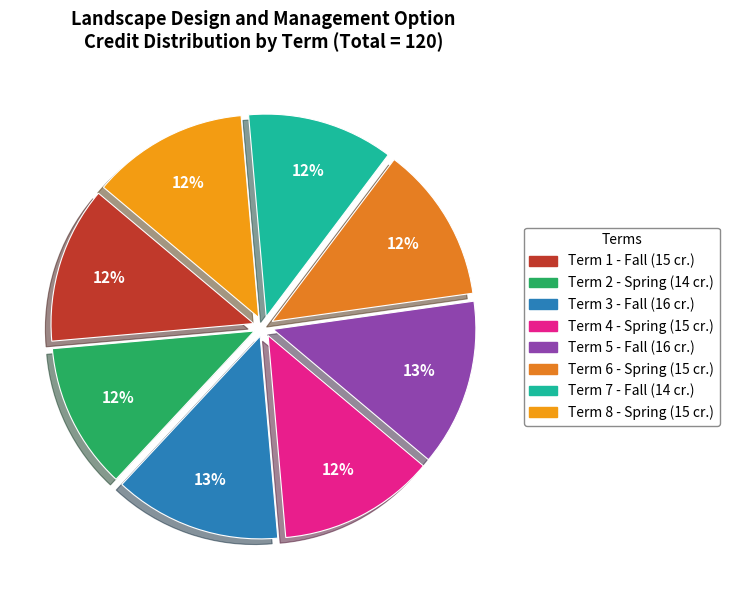

Count the number of slices in the pie.

8